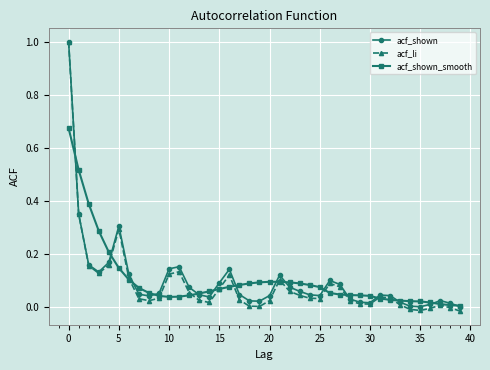

How many categories are shown in the chart?

40